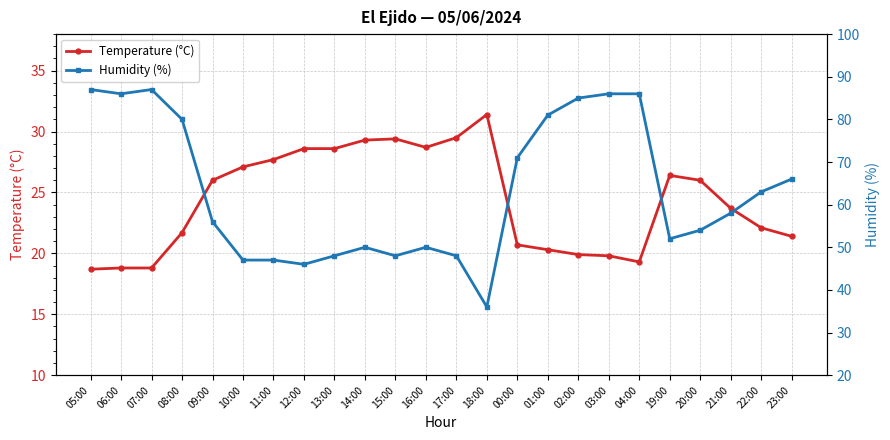

Reading left to right, what are all the values shown in this chart?

Temperature (°C): 18.7	18.8	18.8	21.7	26.0	27.1	27.7	28.6	28.6	29.3	29.4	28.7	29.5	31.4	20.7	20.3	19.9	19.8	19.3	26.4	26.0	23.7	22.1	21.4
Humidity (%): 87.0	86.0	87.0	80.0	56.0	47.0	47.0	46.0	48.0	50.0	48.0	50.0	48.0	36.0	71.0	81.0	85.0	86.0	86.0	52.0	54.0	58.0	63.0	66.0